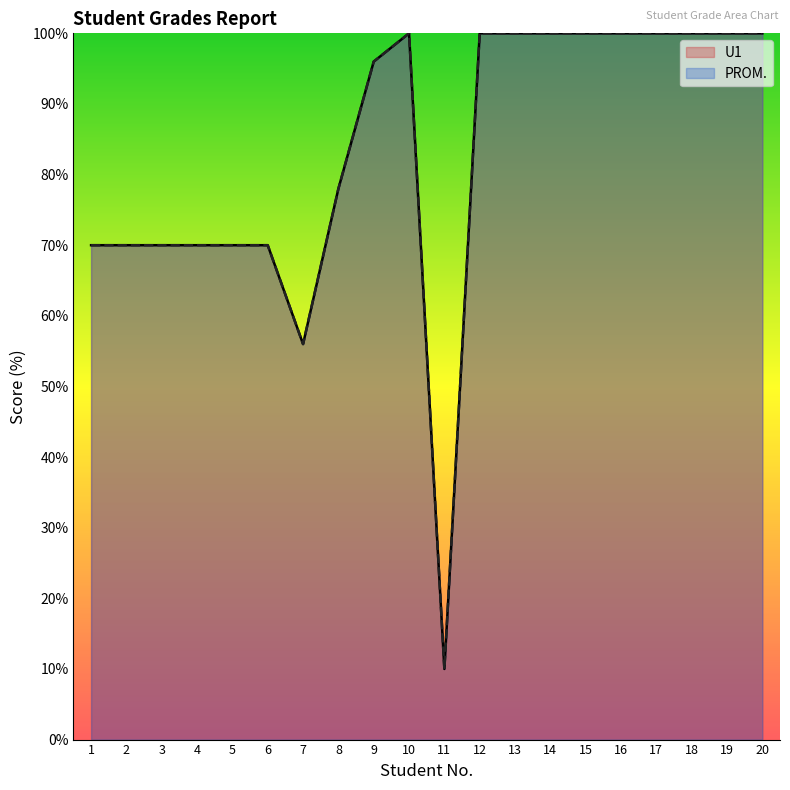

True or false: PROM. and U1 cross at least once.

False